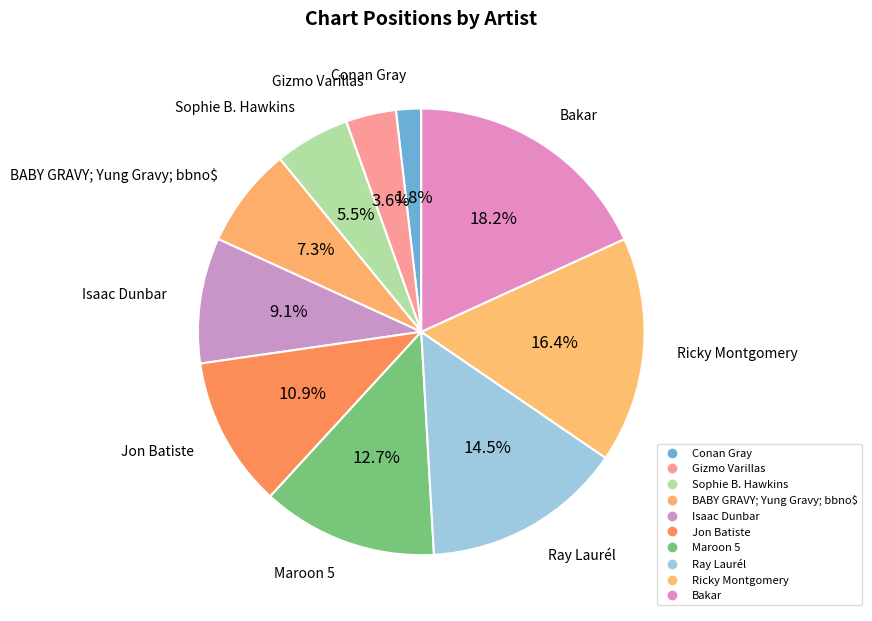

To the nearest percent, what percentage of the pie is Maroon 5?

13%